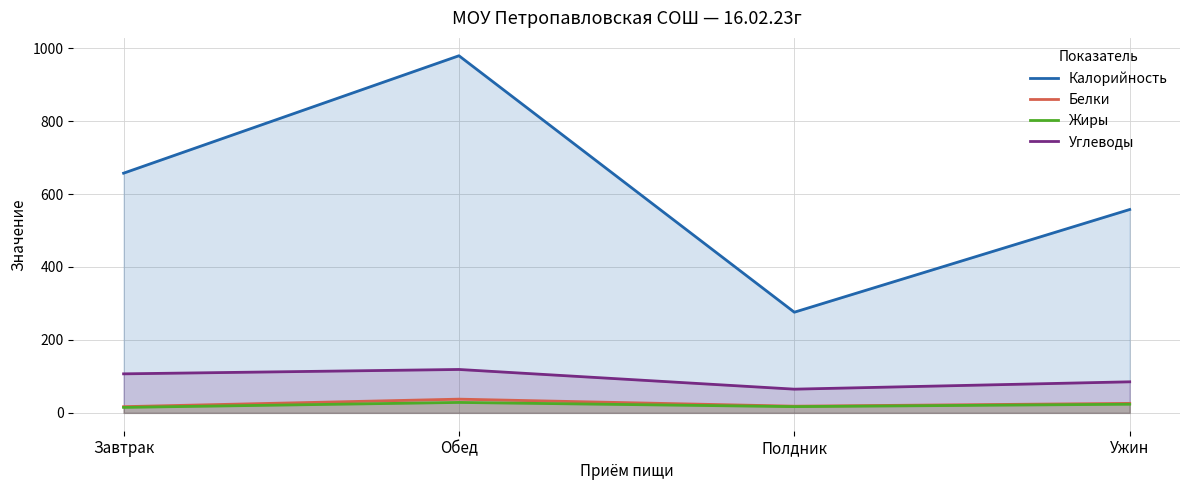

True or false: Белки and Углеводы intersect in this chart.

False